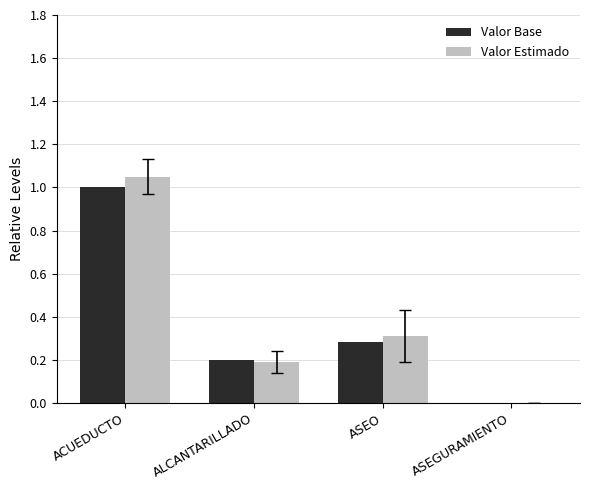

What is the total value across all series at ALCANTARILLADO?

0.4